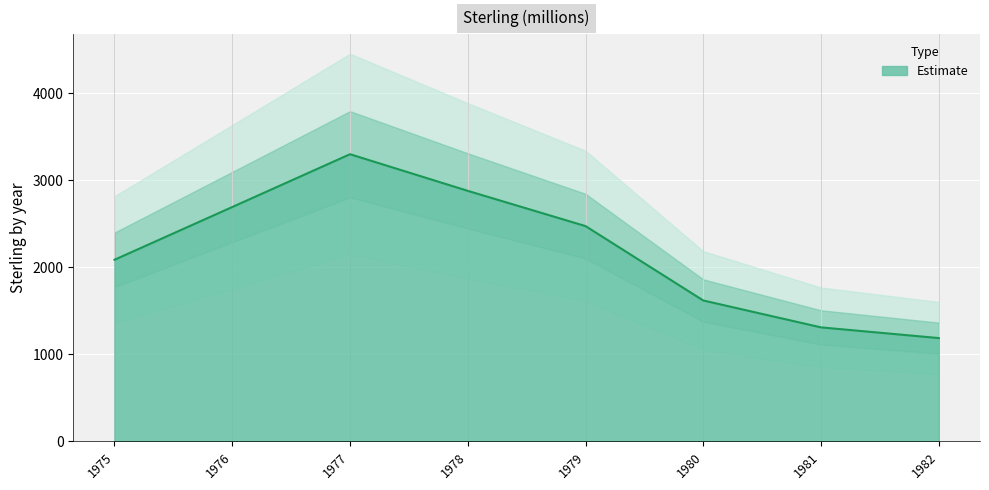

What is the approximate value at 1976, to the nearest 10?

2690